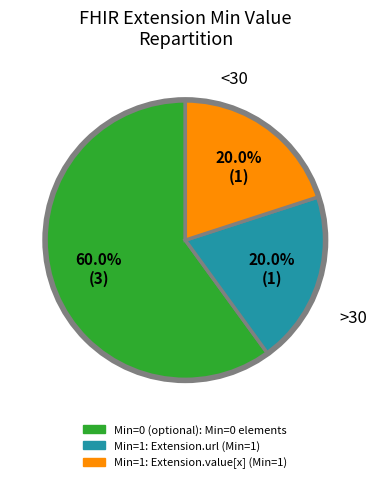

Does any single category account for the majority?

Yes